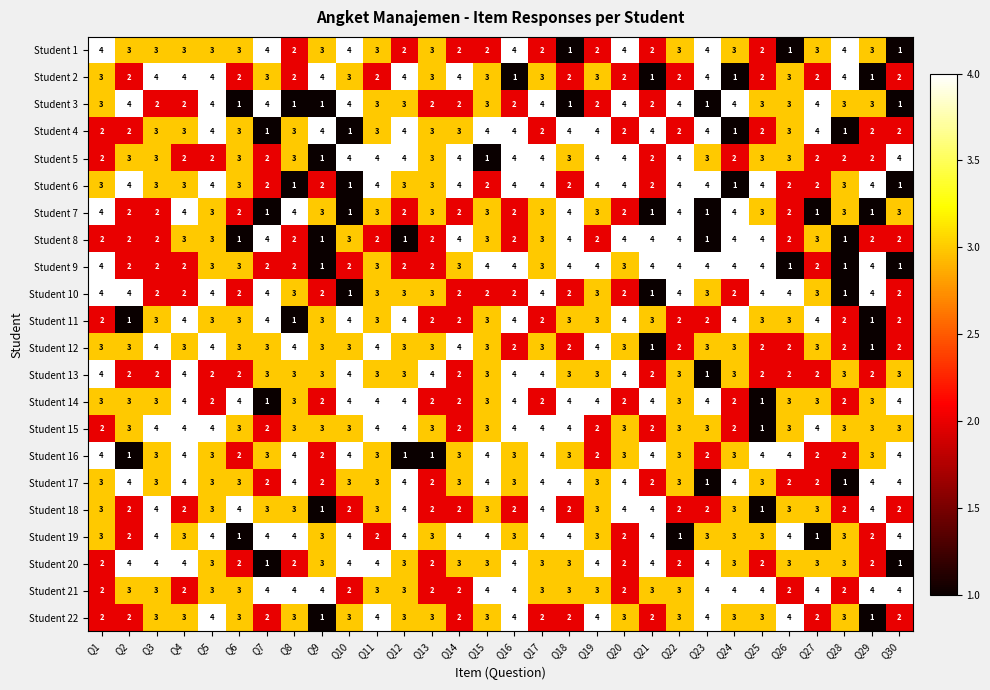

How many categories are shown in the chart?

30